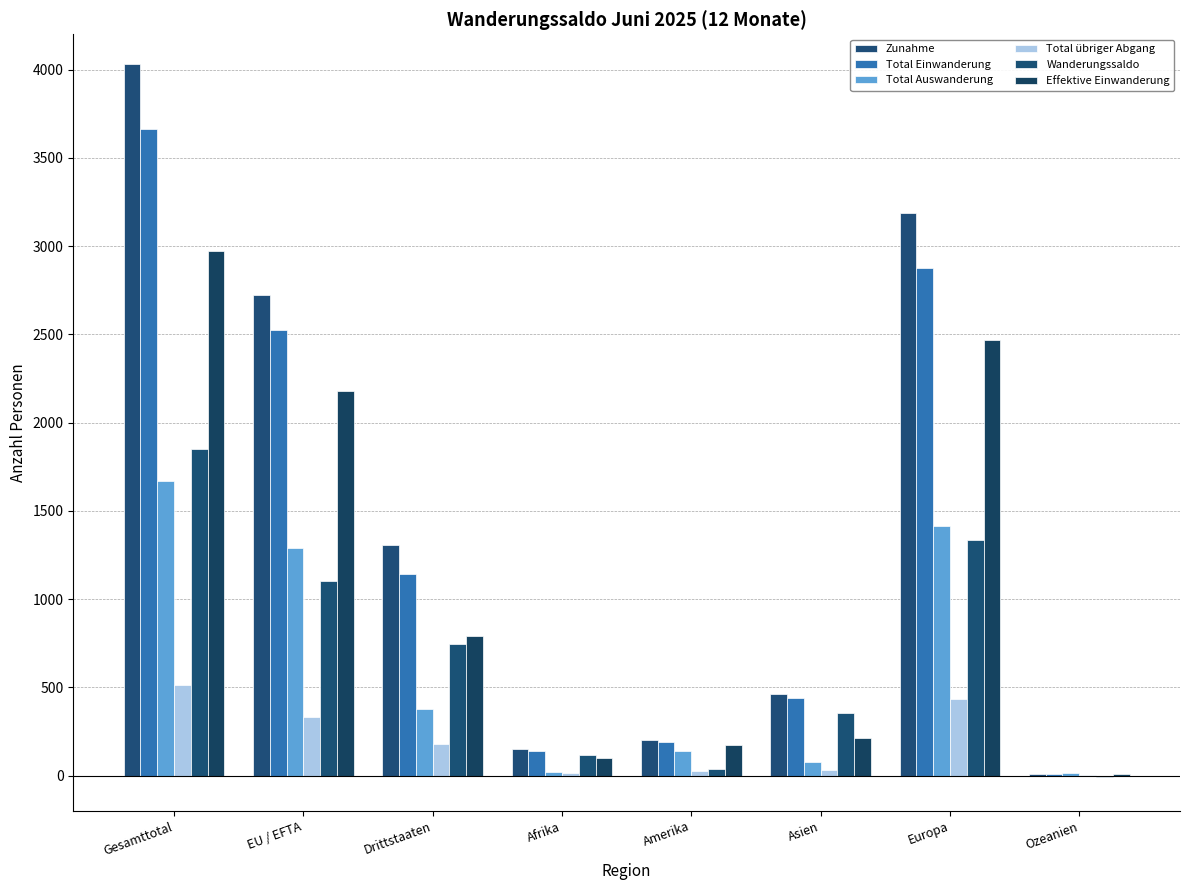

Is the value of Effektive Einwanderung at Drittstaaten greater than the value of Total übriger Abgang at Gesamttotal?

Yes